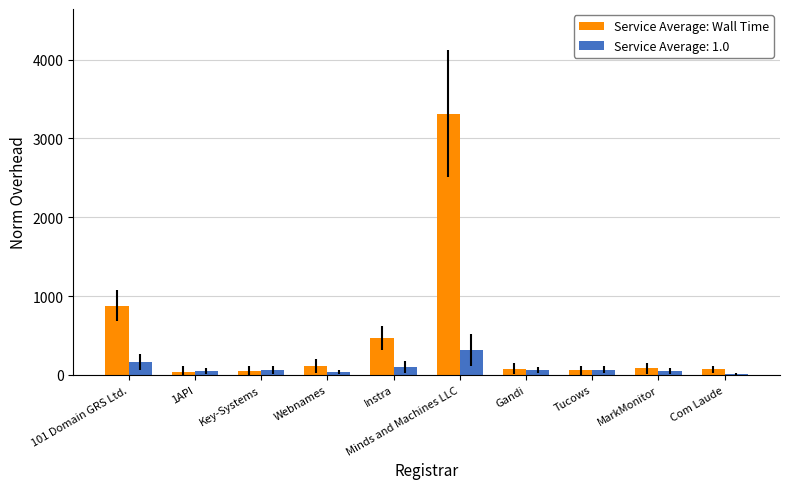

What is the maximum value shown in the chart?

3317